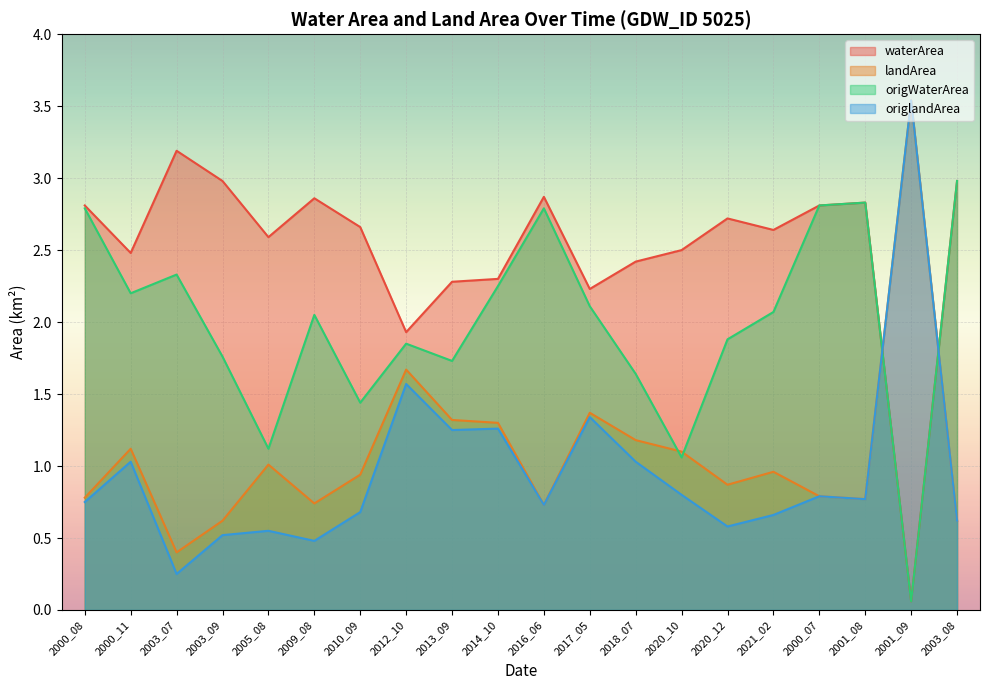

Which series has the largest range (max minus min)?

origlandArea